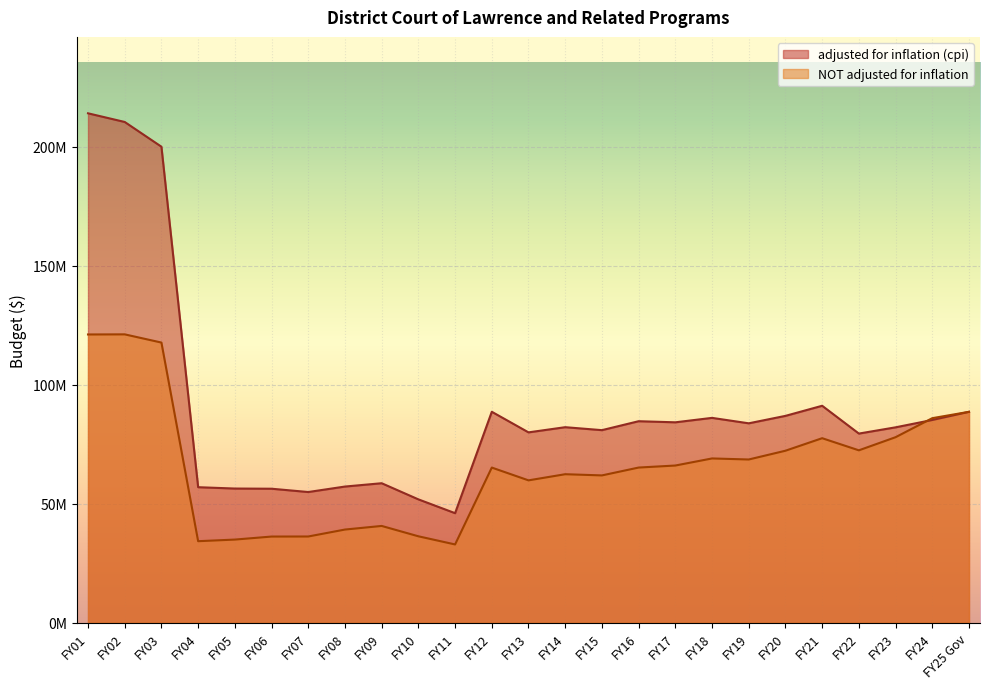

In adjusted for inflation (cpi), how many points are higher than both neighbors (excluding endpoints)?

6